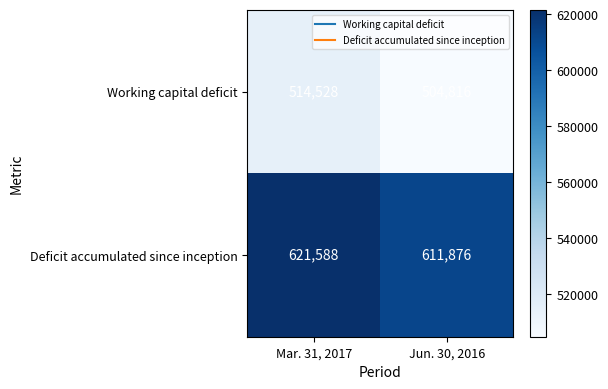

How many distinct data groups are displayed?

2